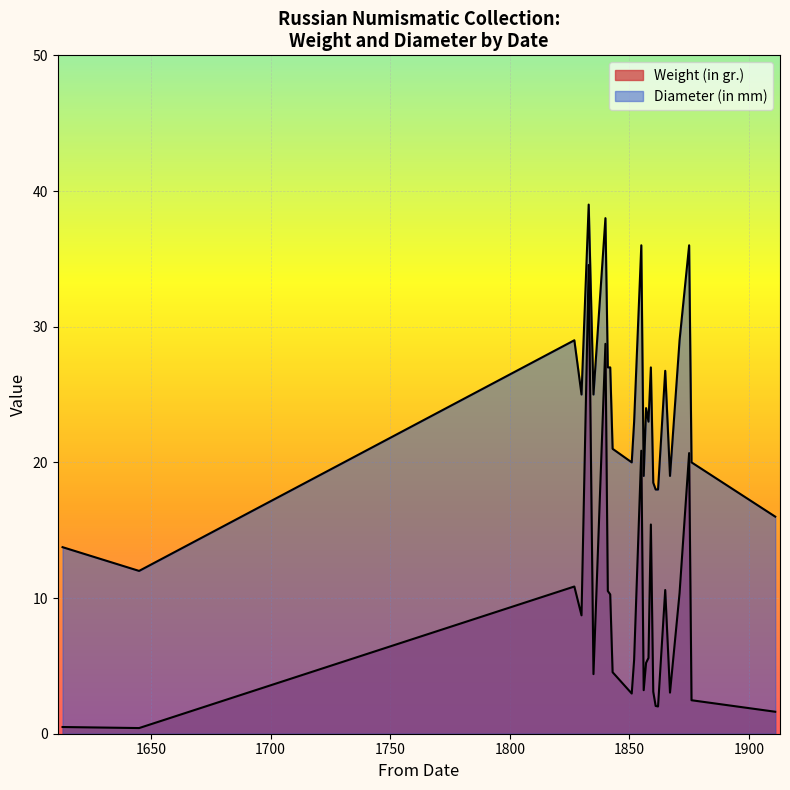

Does the chart display data point markers on the line(s)?

No